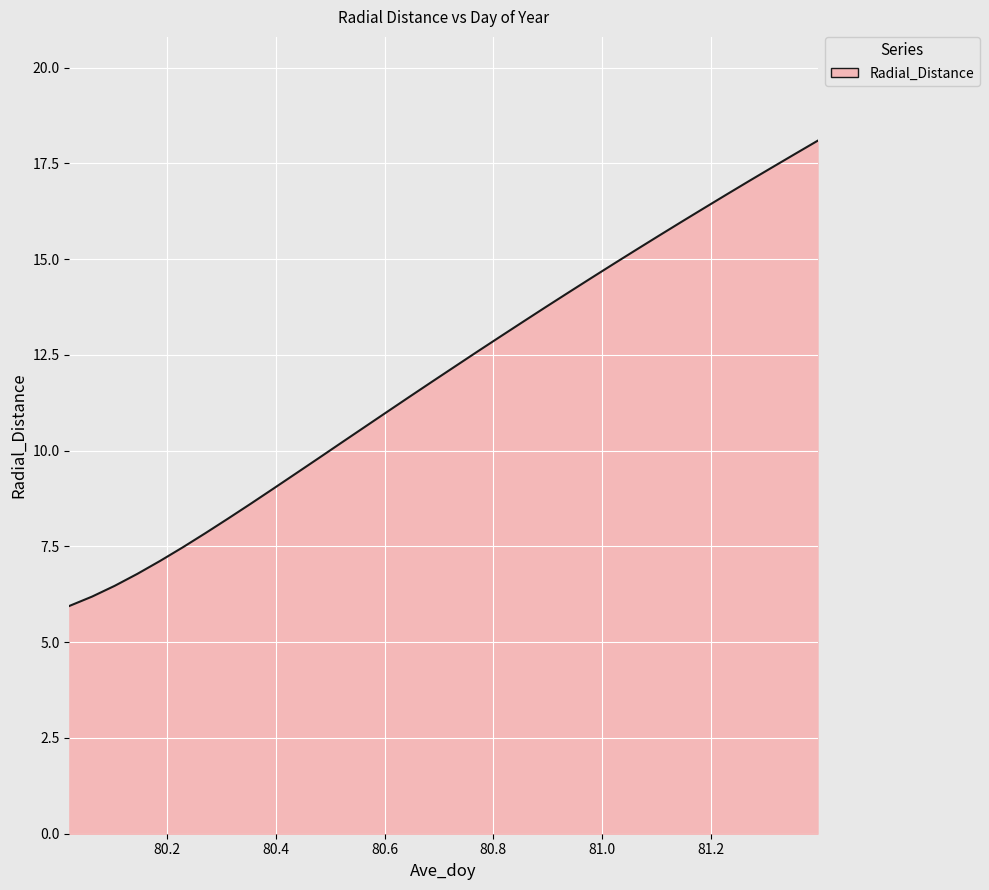

What is the minimum value shown in the chart?

5.9